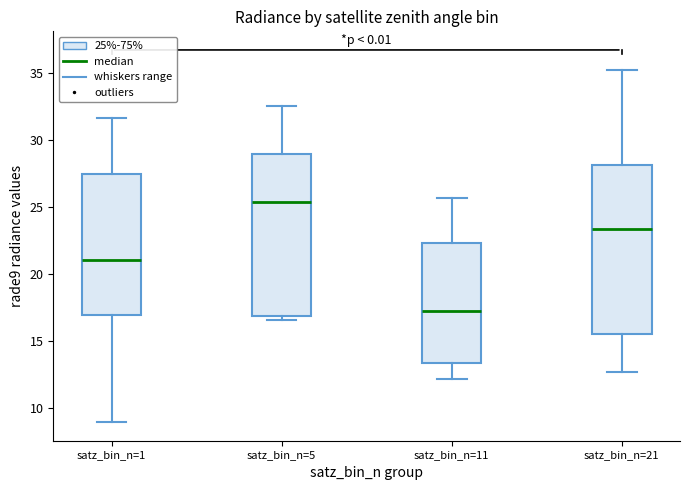

Which box is the tallest, from its lower edge to its upper edge?

satz_bin_n=21